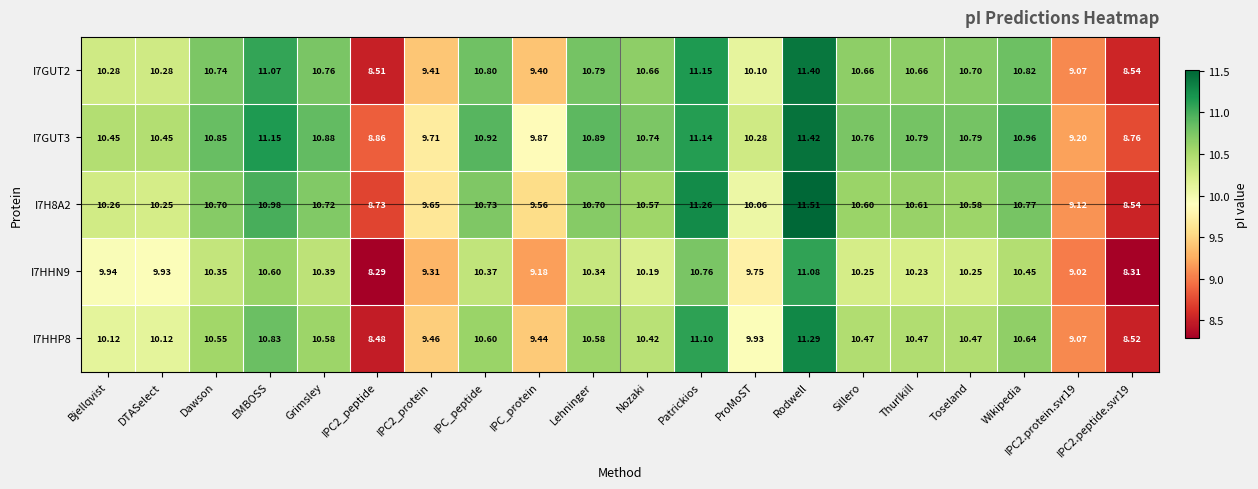

Which label corresponds to the largest value in the chart?

Rodwell